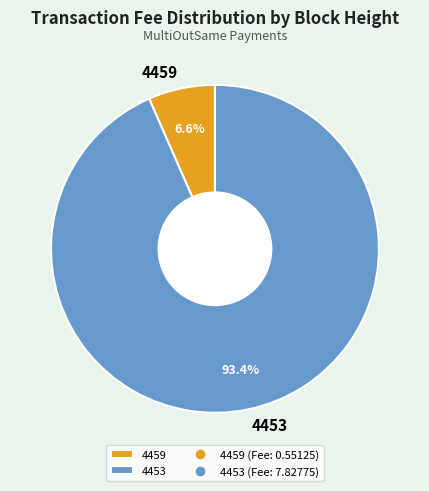

Approximately how many times larger is the value at 4459 compared to 4453?

0.1